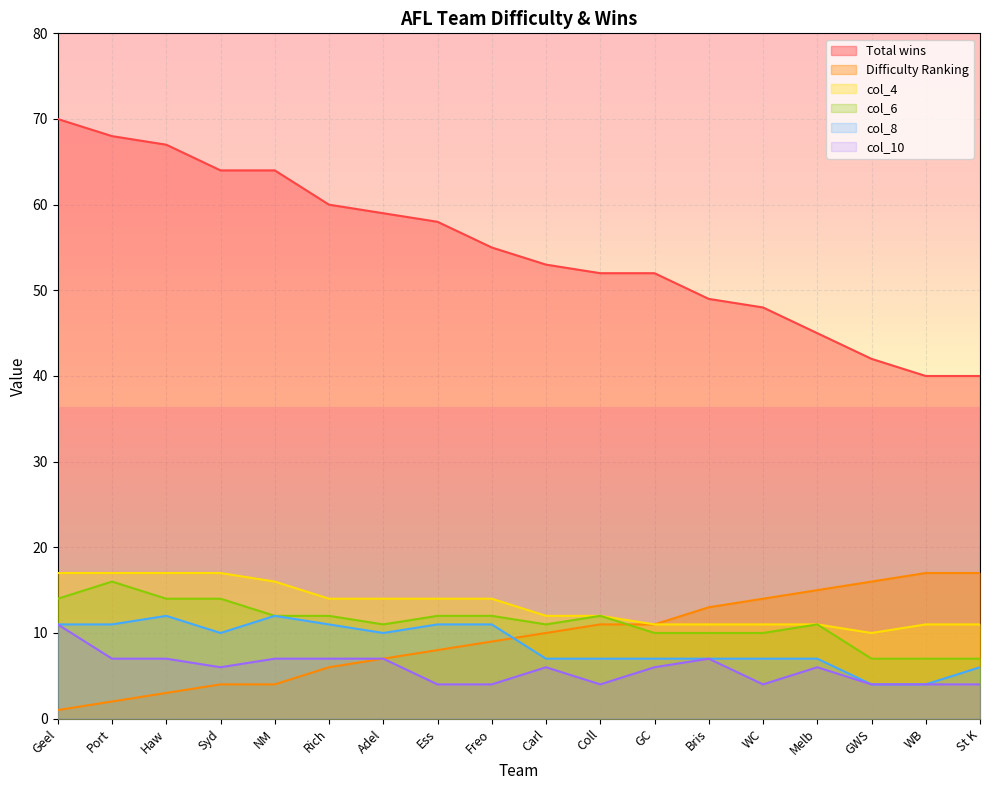

True or false: col_4 has a value of 16 at Bris.

False